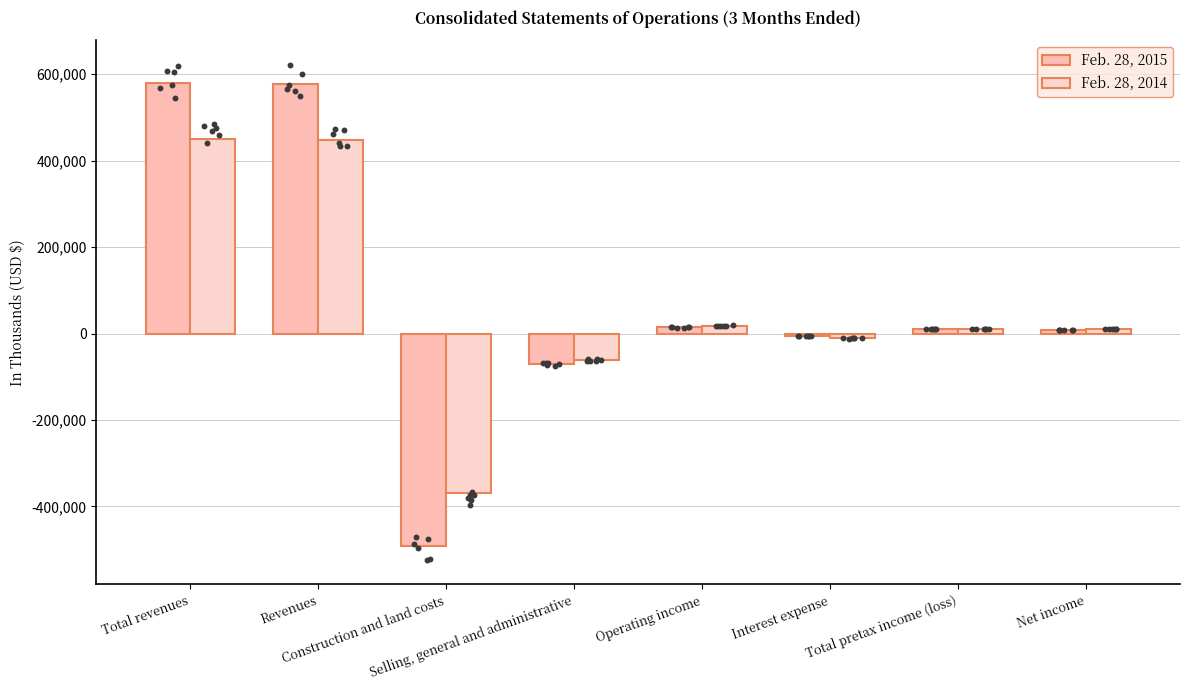

Which series has the largest total across all categories?

Feb. 28, 2015